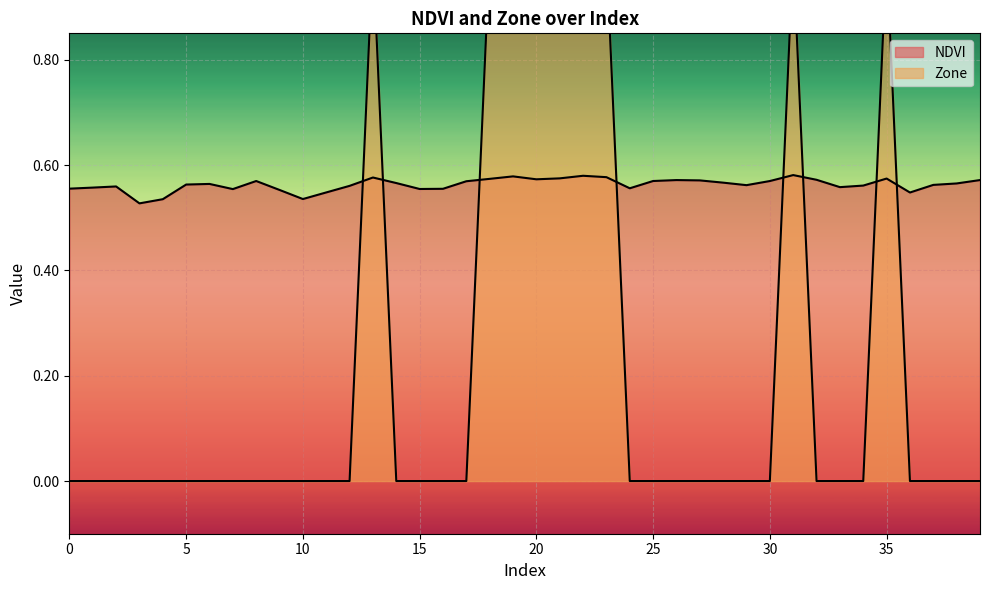

What is the difference between the second highest and minimum values in the NDVI series?

0.1